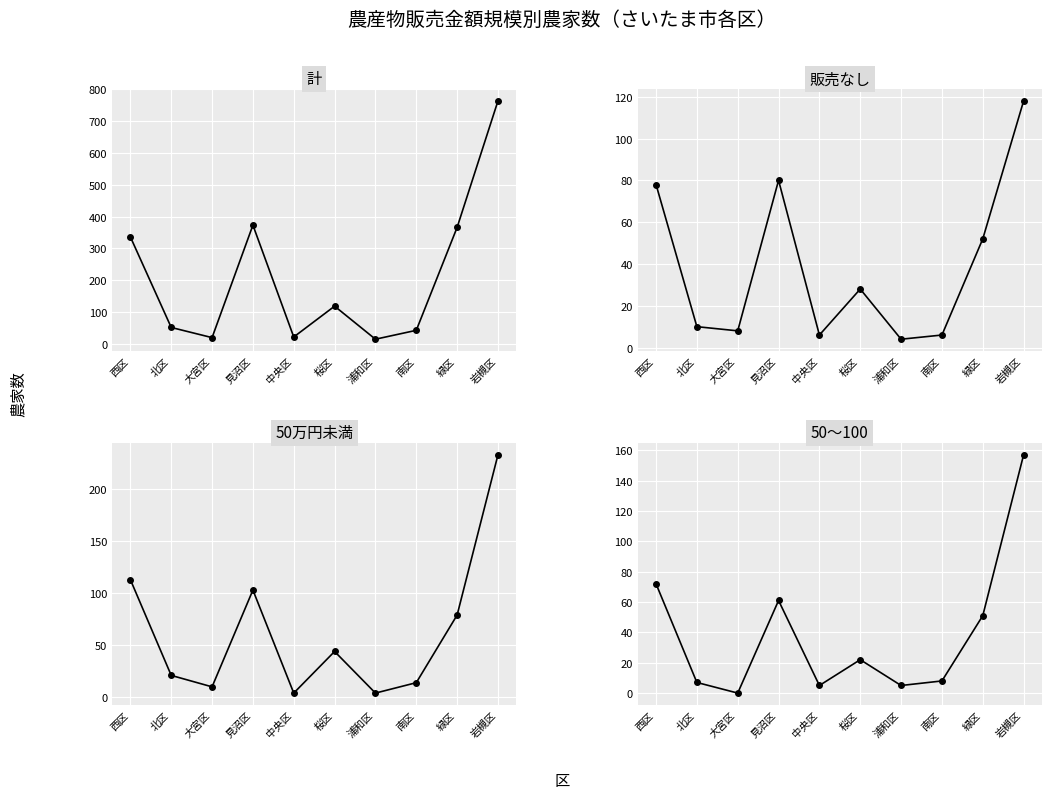

Reading right to left, list all the values displayed in this chart.

計: 岩槻区=764	緑区=366	南区=42	浦和区=14	桜区=118	中央区=21	見沼区=373	大宮区=19	北区=51	西区=336
販売なし: 岩槻区=118	緑区=52	南区=6	浦和区=4	桜区=28	中央区=6	見沼区=80	大宮区=8	北区=10	西区=78
50万円未満: 岩槻区=233	緑区=79	南区=14	浦和区=4	桜区=44	中央区=4	見沼区=103	大宮区=10	北区=21	西区=113
50～100: 岩槻区=157	緑区=51	南区=8	浦和区=5	桜区=22	中央区=5	見沼区=61	大宮区=0	北区=7	西区=72